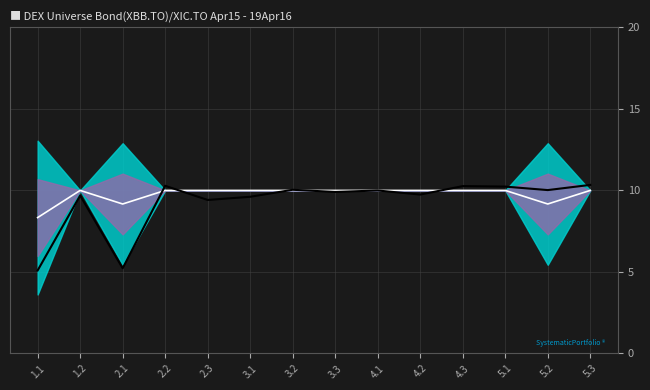

True or false: Лазовский МР and Mean cross at least once.

True